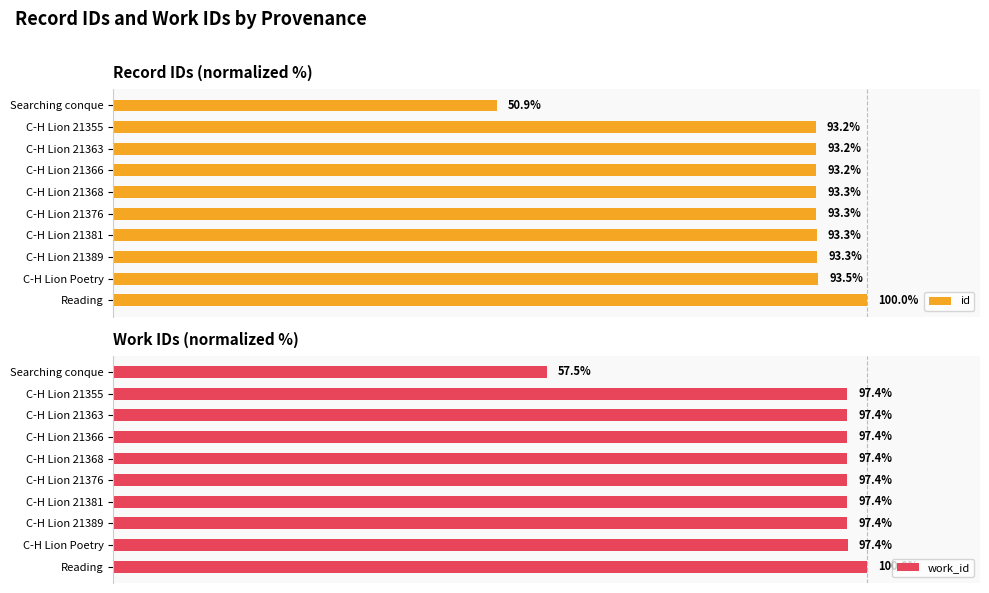

At which label does id reach its minimum?

Searching conque